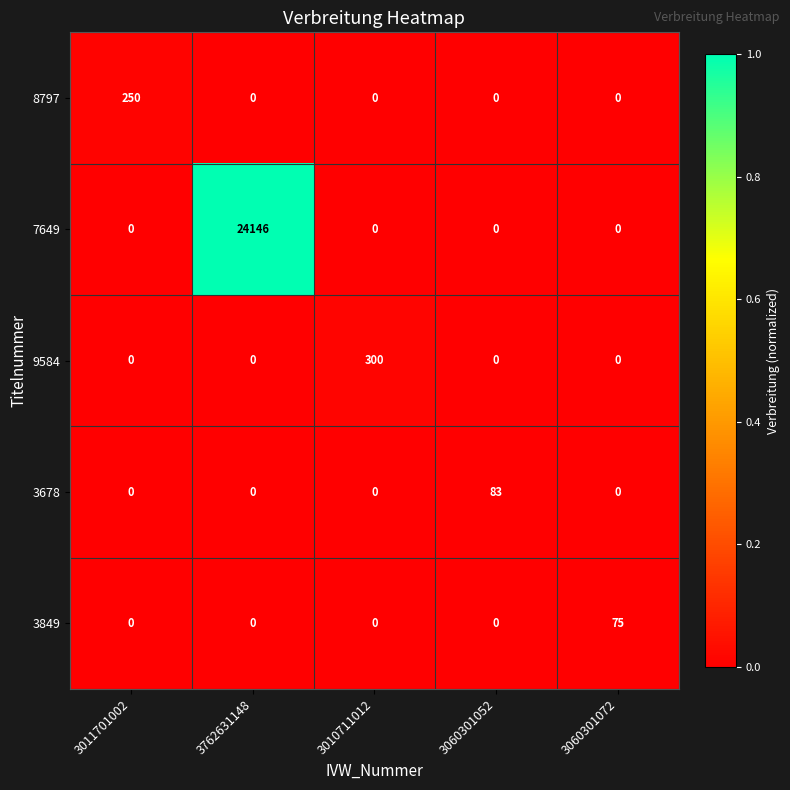

At which category is the sum across all series the highest?

3762631148